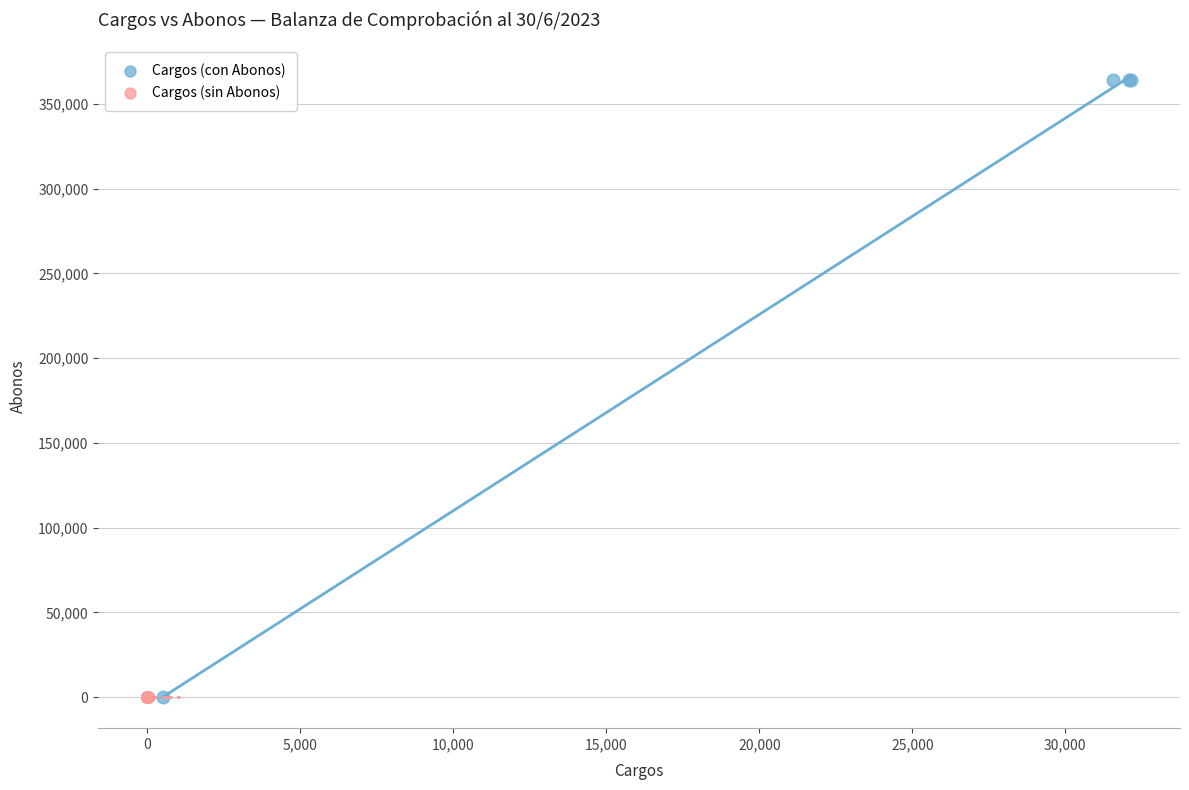

Which series contains the highest Y value?

Cargos (con Abonos)